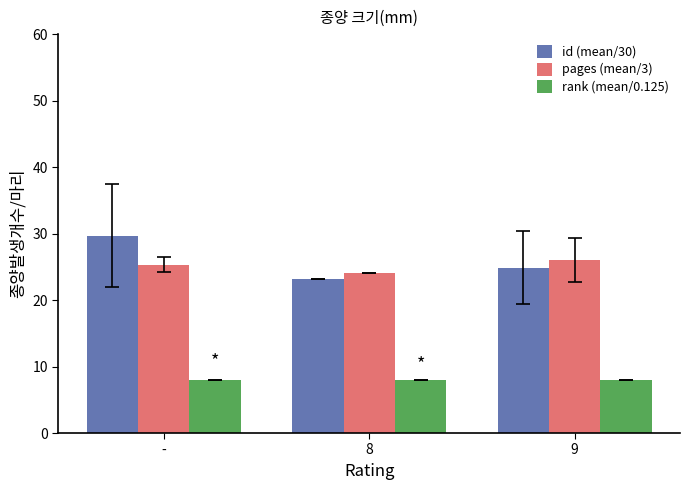

True or false: pages (mean/3) has a value of 8.2 at -.

False